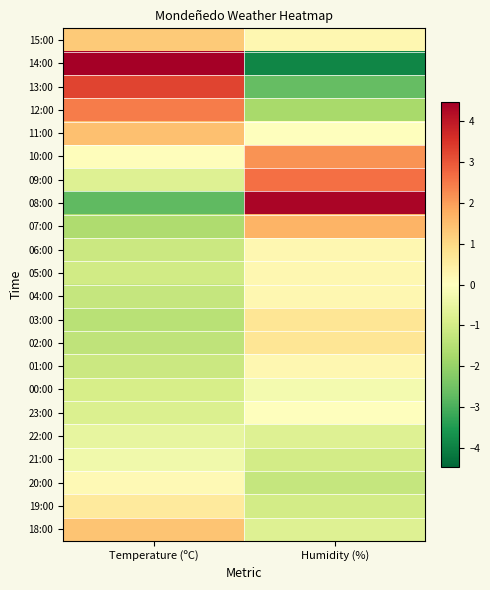

What is the minimum value shown in the chart?

-3.9